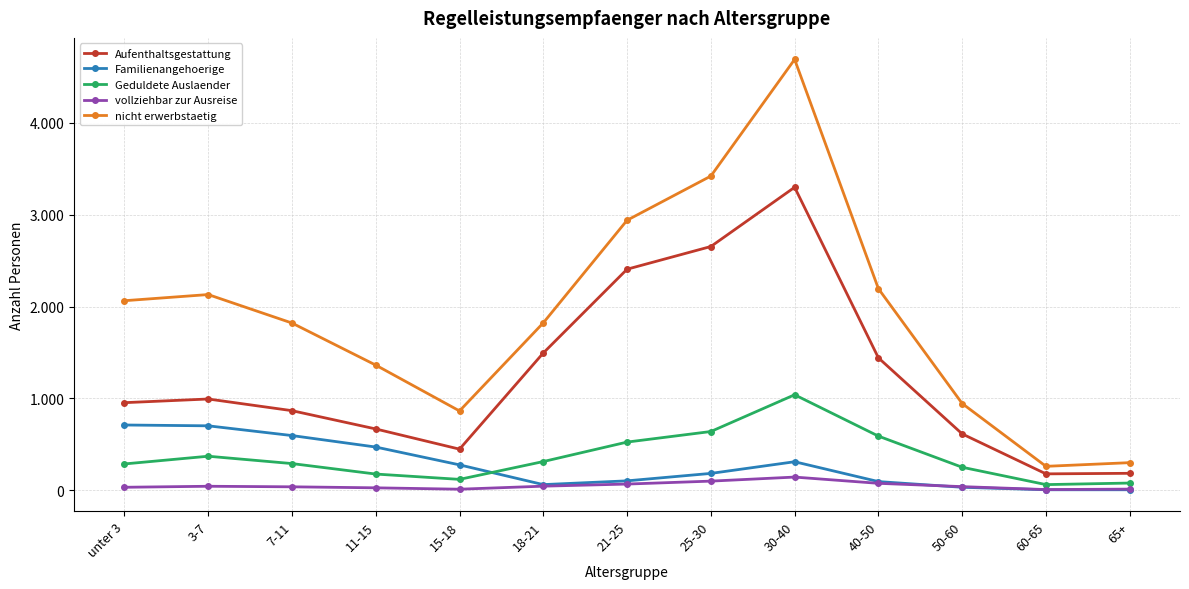

At 25-30, list the series in order from largest to smallest.

nicht erwerbstaetig, Aufenthaltsgestattung, Geduldete Auslaender, Familienangehoerige, vollziehbar zur Ausreise